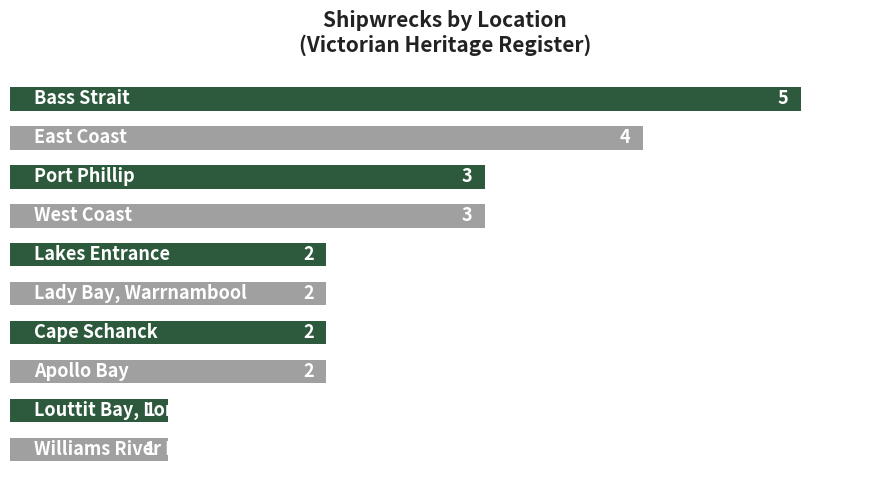

What is the smallest value displayed?

1